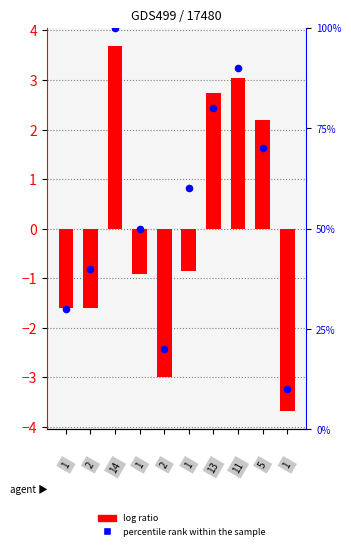

Which series reaches the minimum Y coordinate?

log ratio